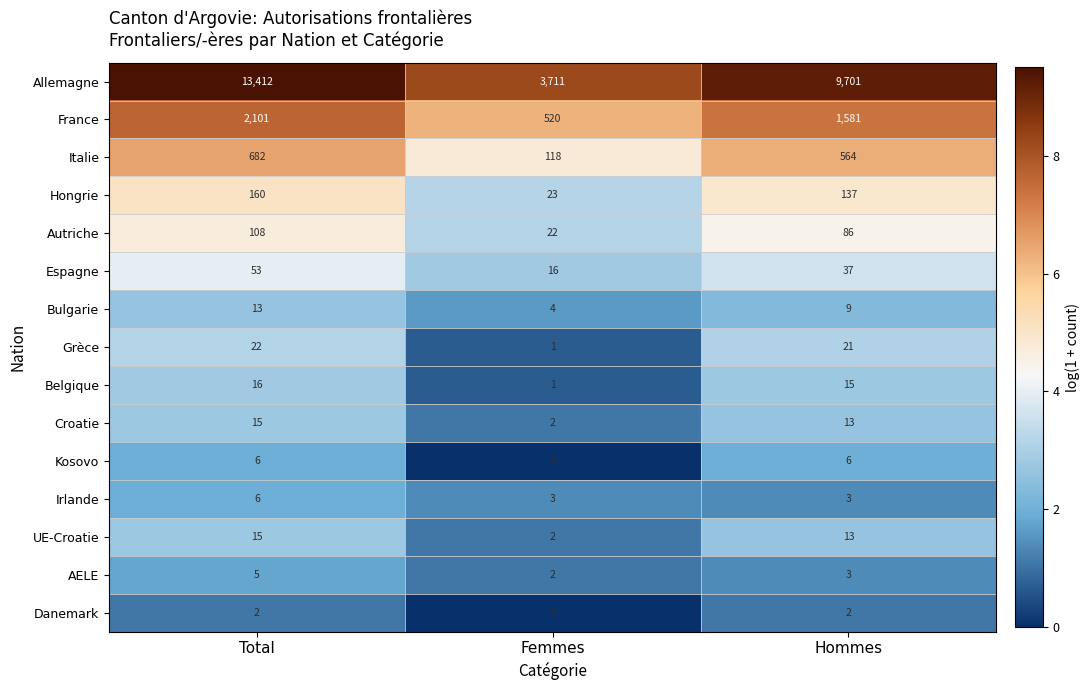

Count the Irlande values in the range 3 to 6.

3